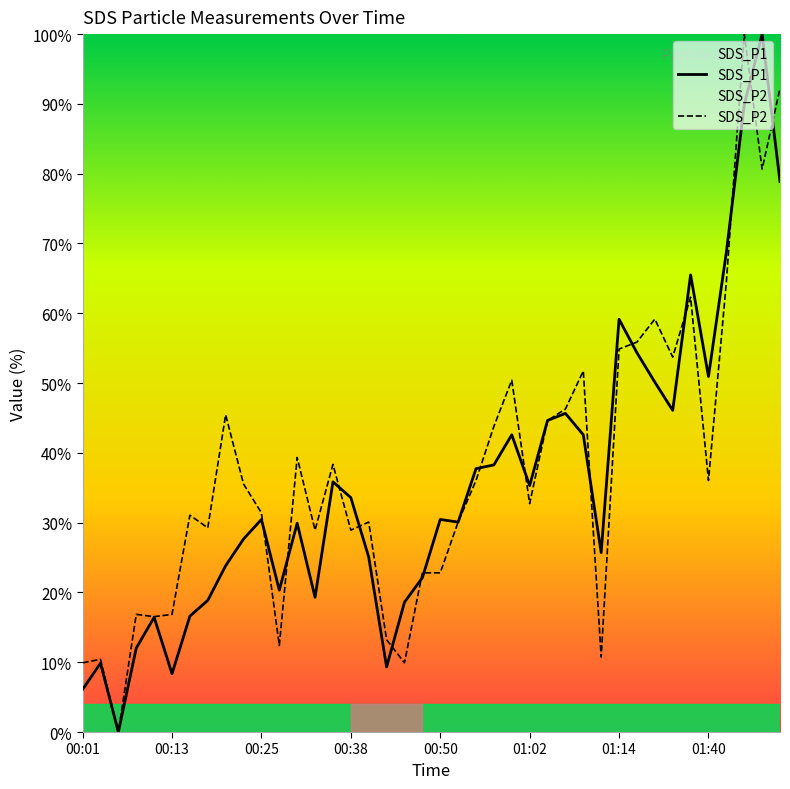

What is the highest value of the SDS_P2 series?

100.0